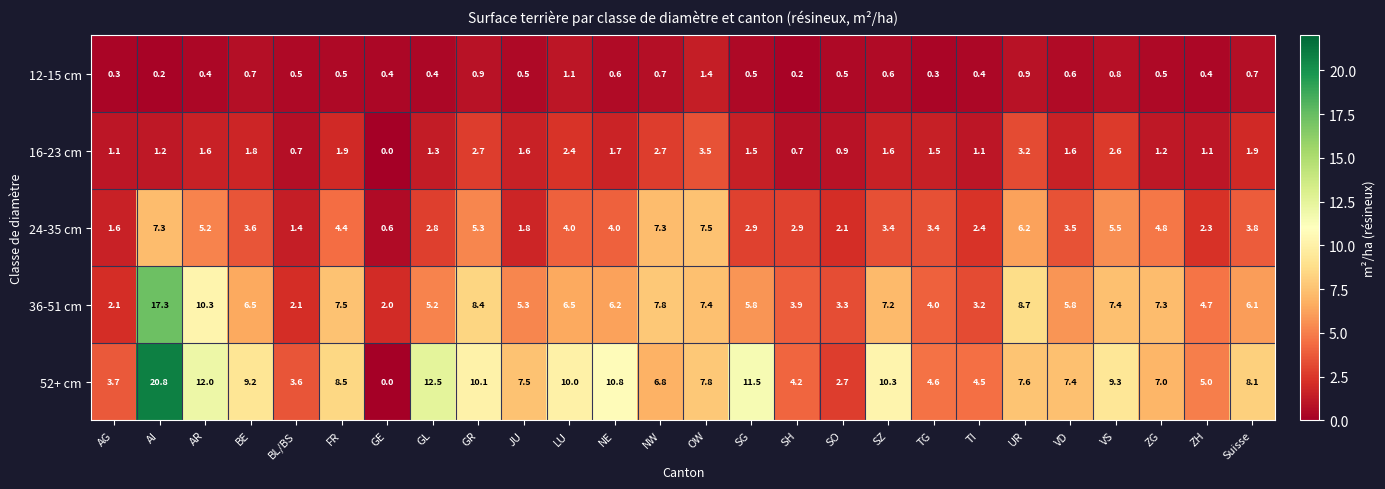

What is the maximum value shown in the chart?

20.8